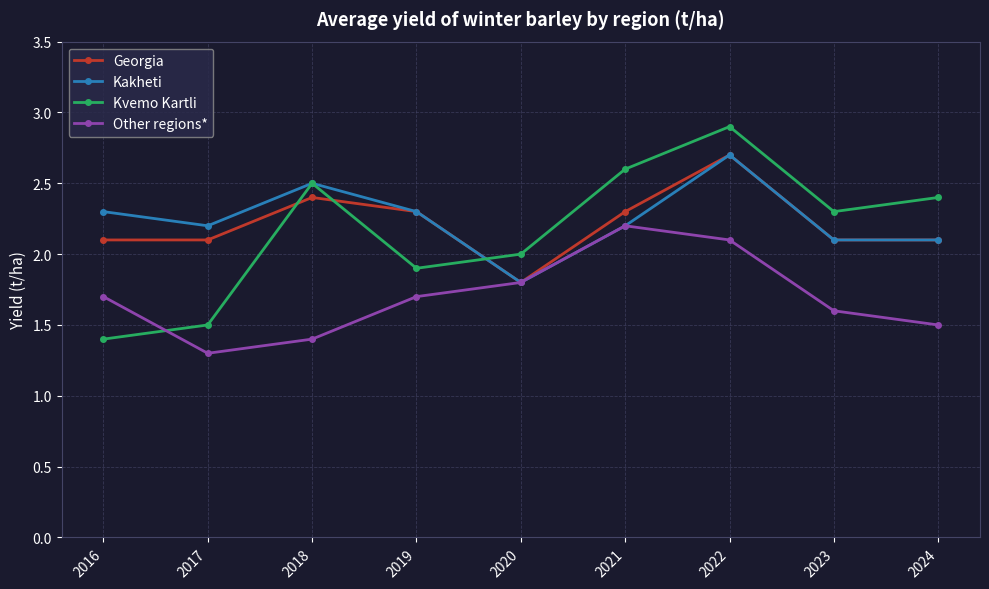

How many values in the Georgia series exceed 2?

8